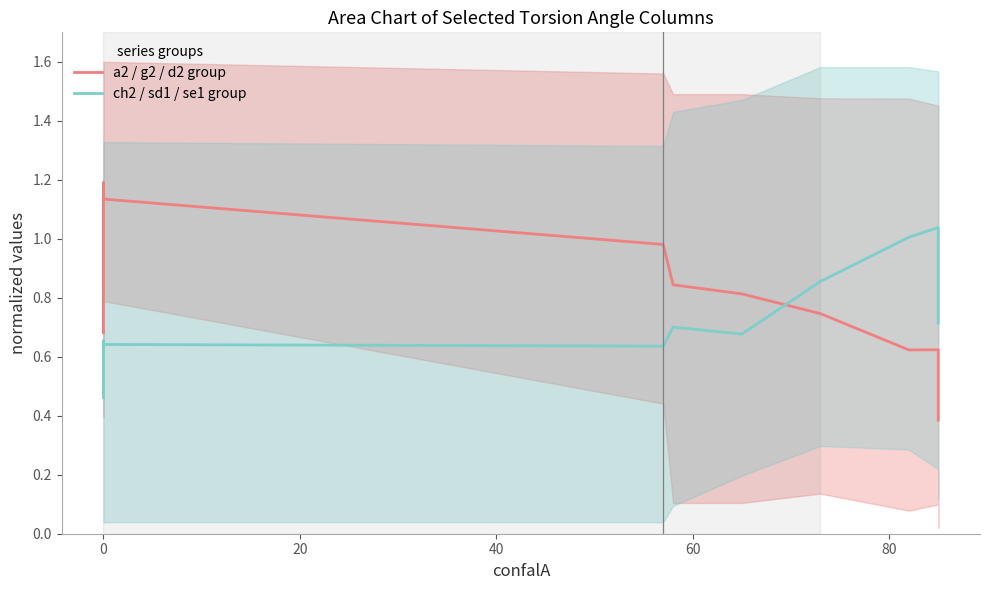

The a2 / g2 / d2 group series shows 0.5 at 80. True or false?

False